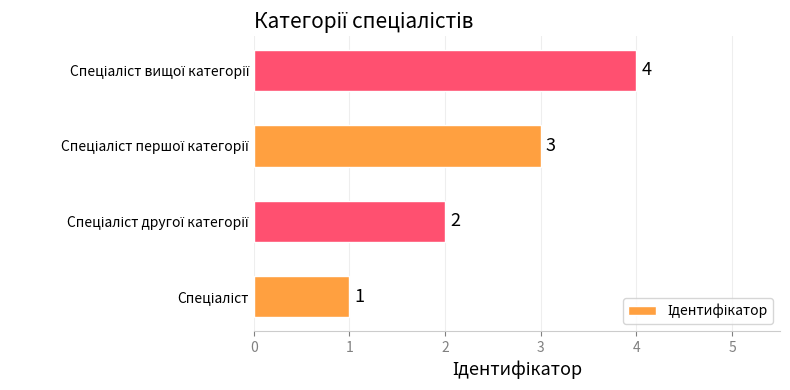

Count the values in the range 2 to 4.

3